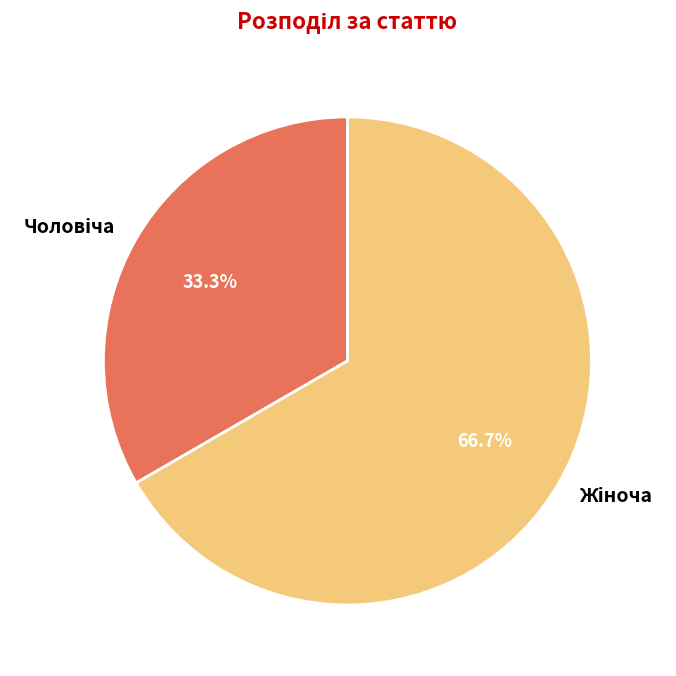

Does any single category account for the majority?

Yes